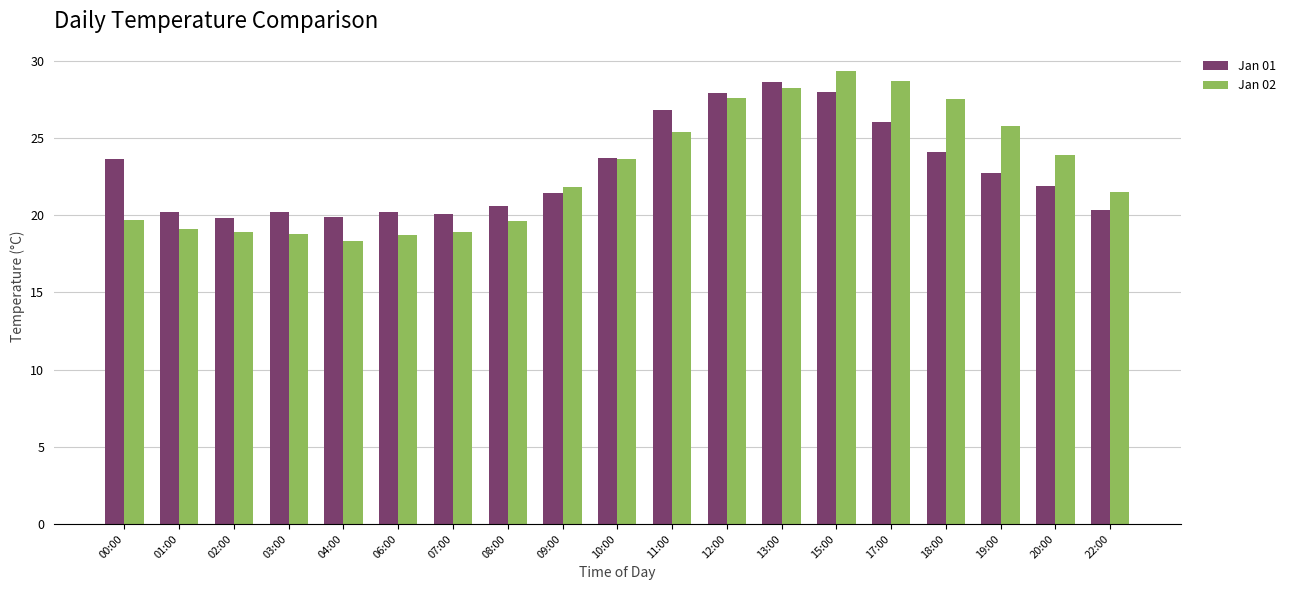

The value of Jan 02 at 11:00 is 8.1. True or false?

False